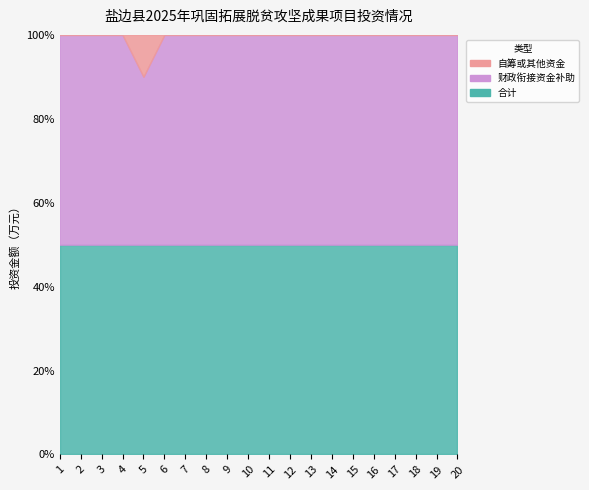

Is the value of 财政衔接资金补助 at 18 greater than the value of 自筹或其他资金 at 4?

Yes